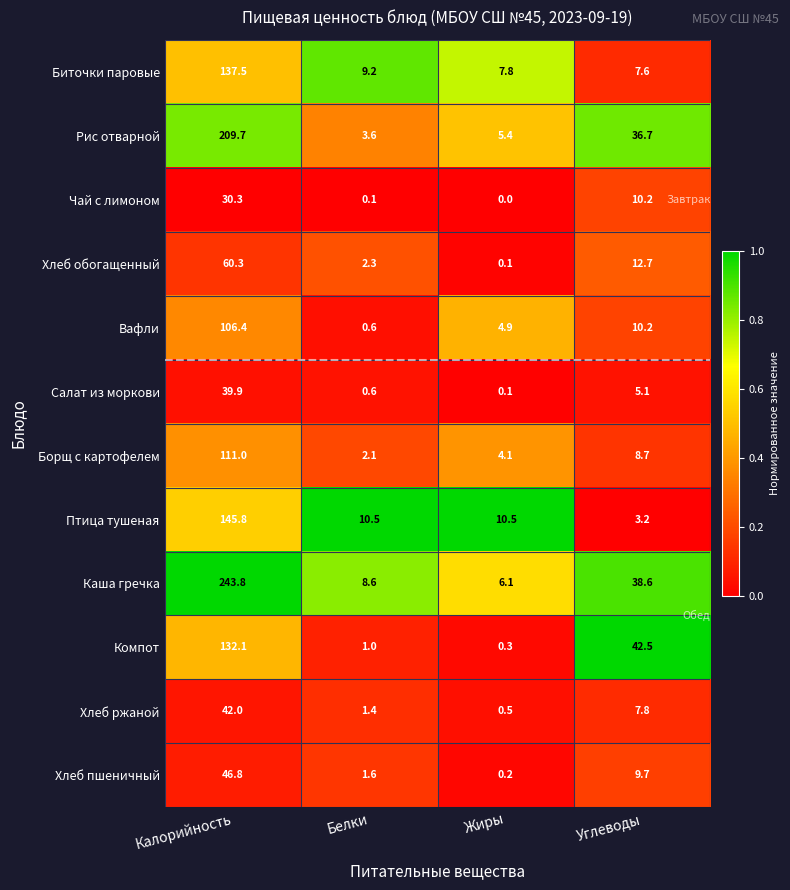

Which series has the largest range (max minus min)?

Каша гречка